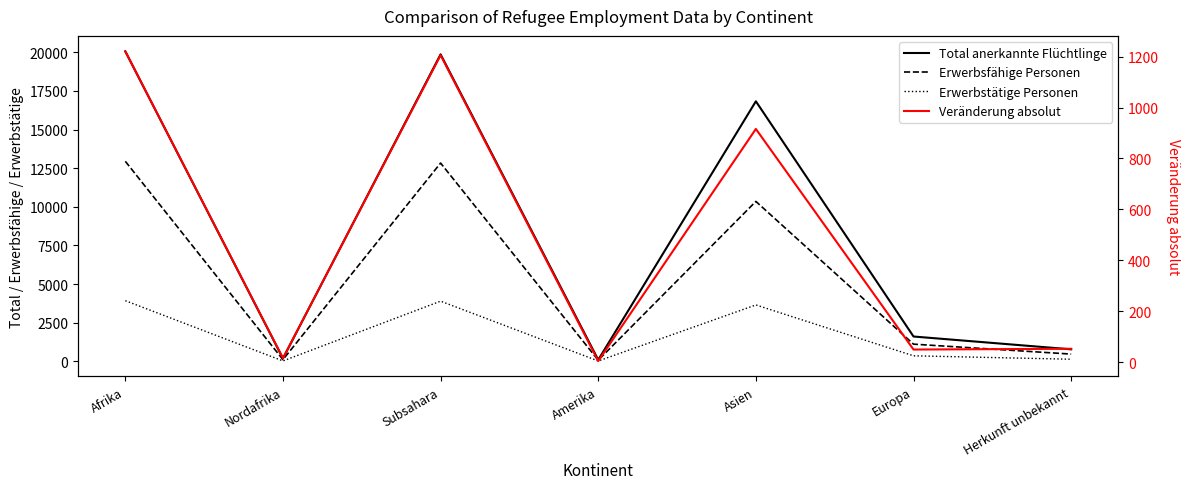

What is the sum of the Veränderung absolut values at Nordafrika and Asien?

931